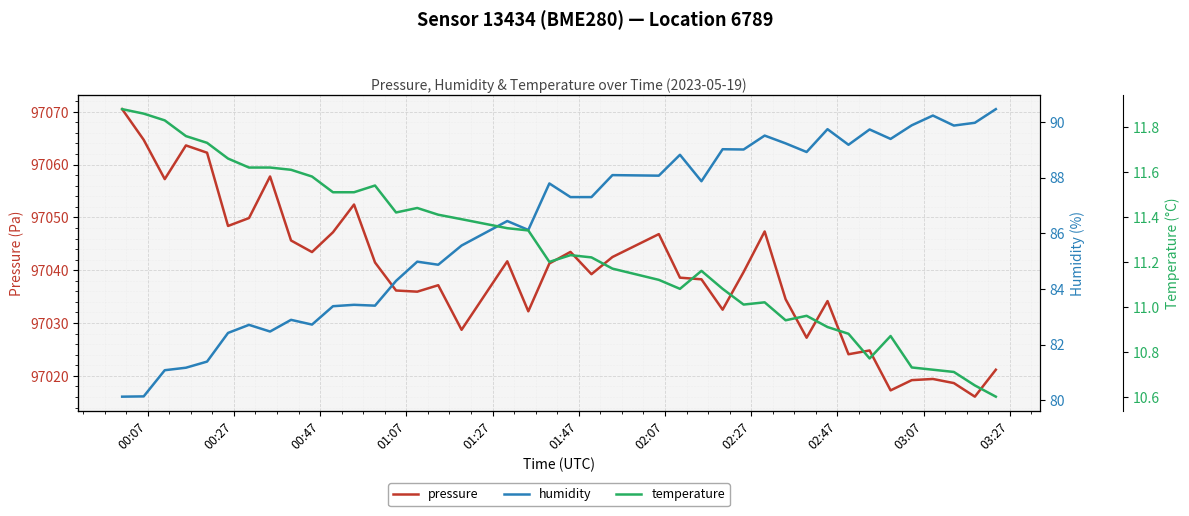

True or false: humidity has more than 0 interior local peaks.

True